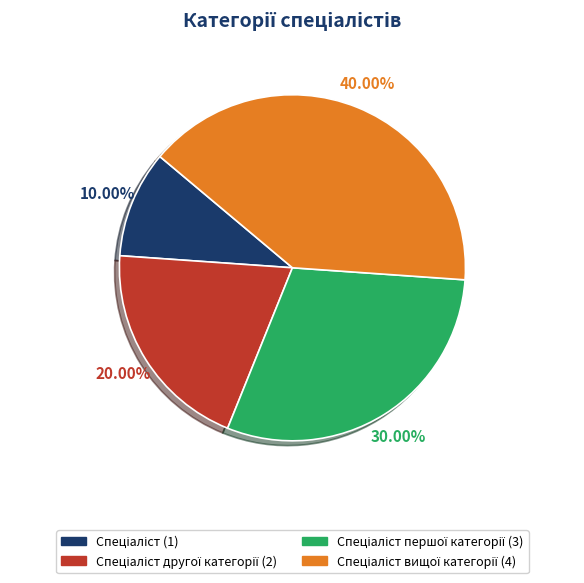

Does any single category account for the majority?

No